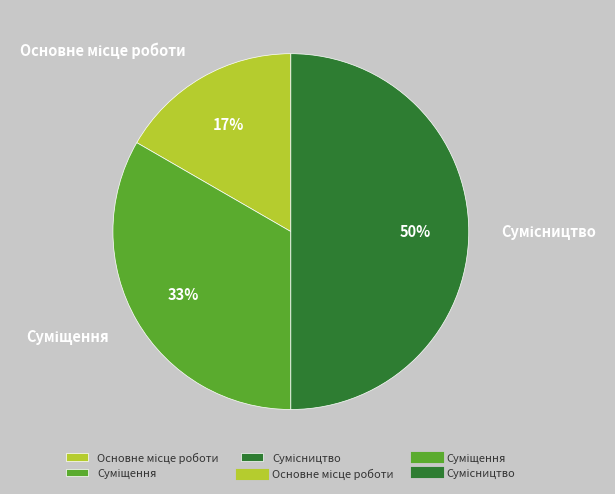

To the nearest percent, what is the average slice percentage?

33%